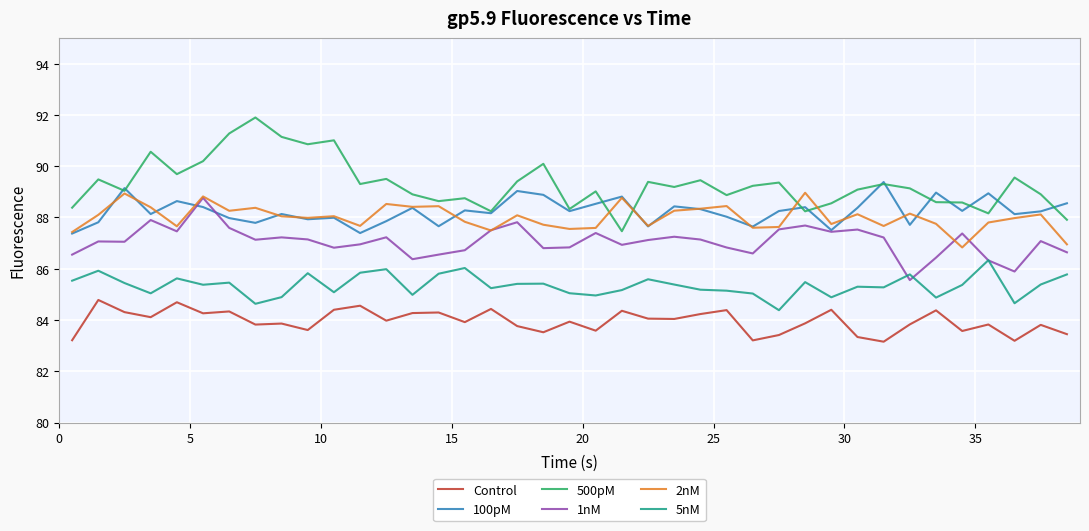

True or false: 5nM and Control cross at least once.

False